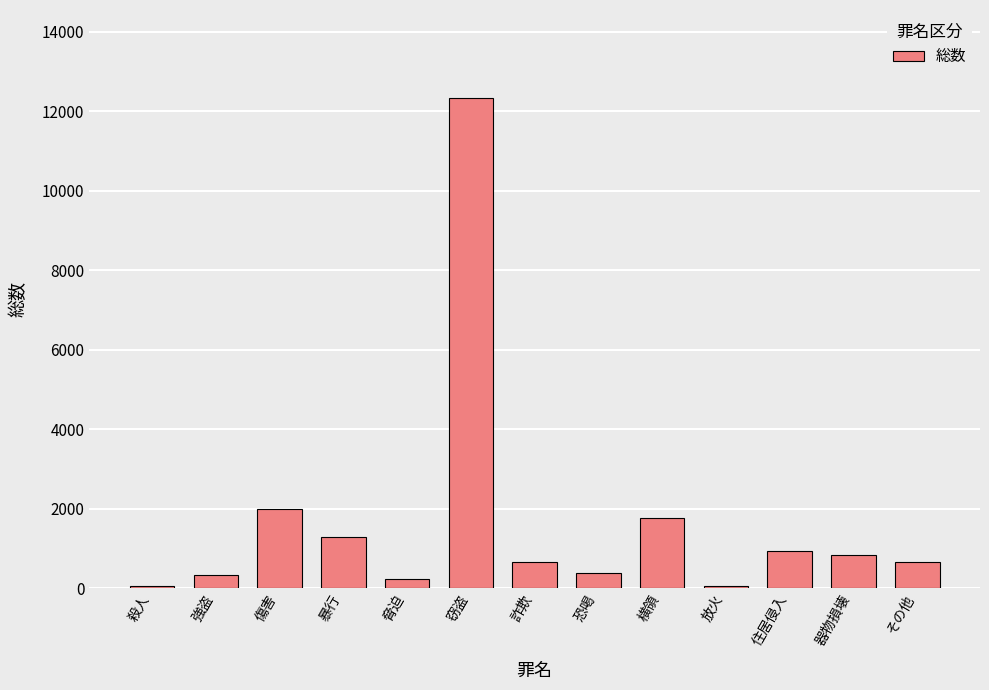

Which has a higher value, 横領 or 暴行?

横領